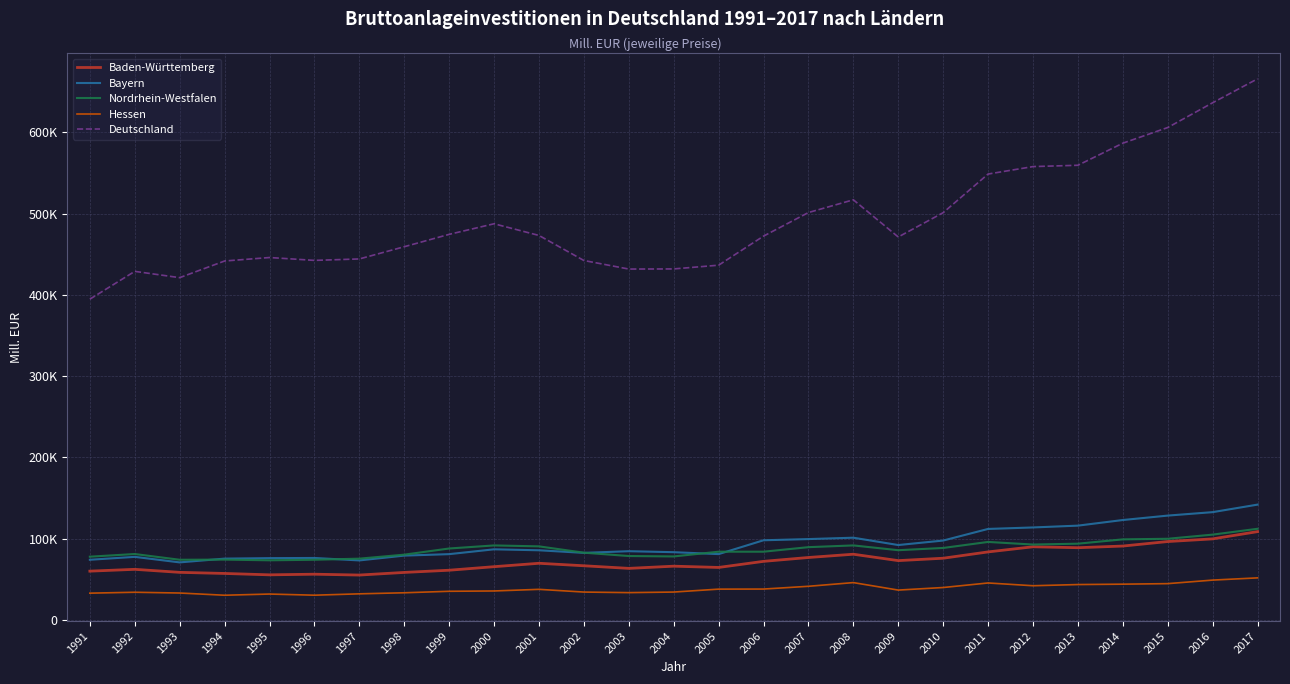

True or false: Hessen and Deutschland intersect in this chart.

False